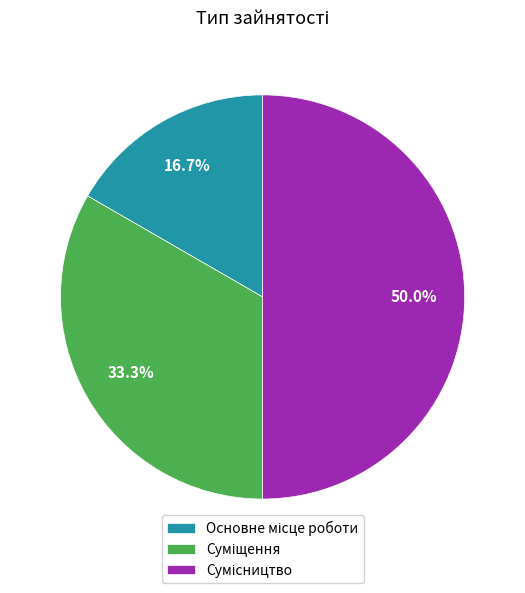

Between Сумісництво and Основне місце роботи, which is larger?

Сумісництво